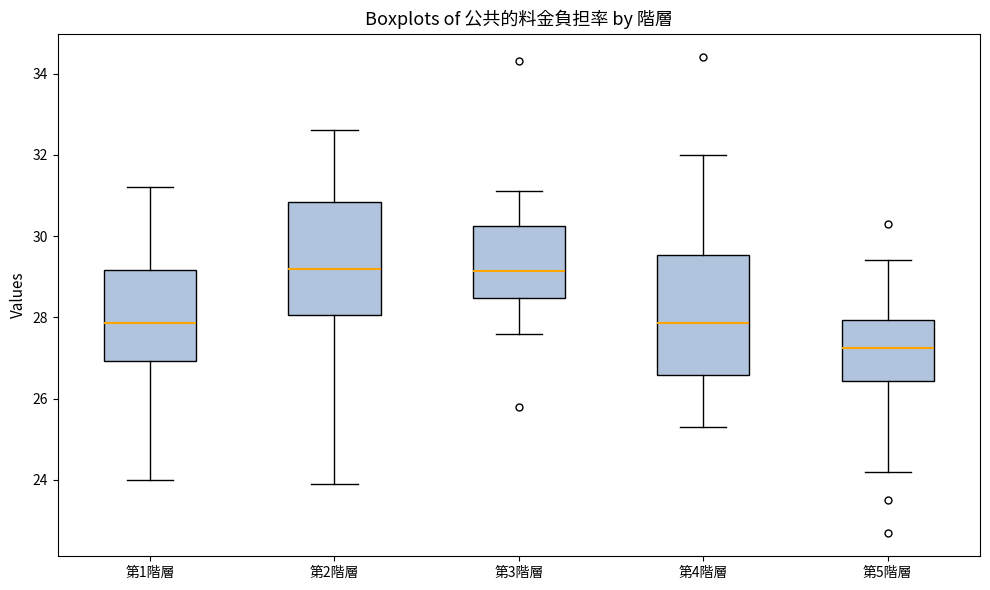

Reading left to right, read every box against the y-axis: the position of its median line, the range the box covers, and the ends of its whiskers. The values are not printed on the chart, so give them approximately, as read against the axis.

第1階層: median 27.8, box 27.0 to 29.2, whiskers 24.0 to 31.2
第2階層: median 29.2, box 28.0 to 30.8, whiskers 24.0 to 32.6
第3階層: median 29.2, box 28.4 to 30.2, whiskers 27.6 to 31.2
第4階層: median 27.8, box 26.6 to 29.6, whiskers 25.4 to 32.0
第5階層: median 27.2, box 26.4 to 28.0, whiskers 24.2 to 29.4